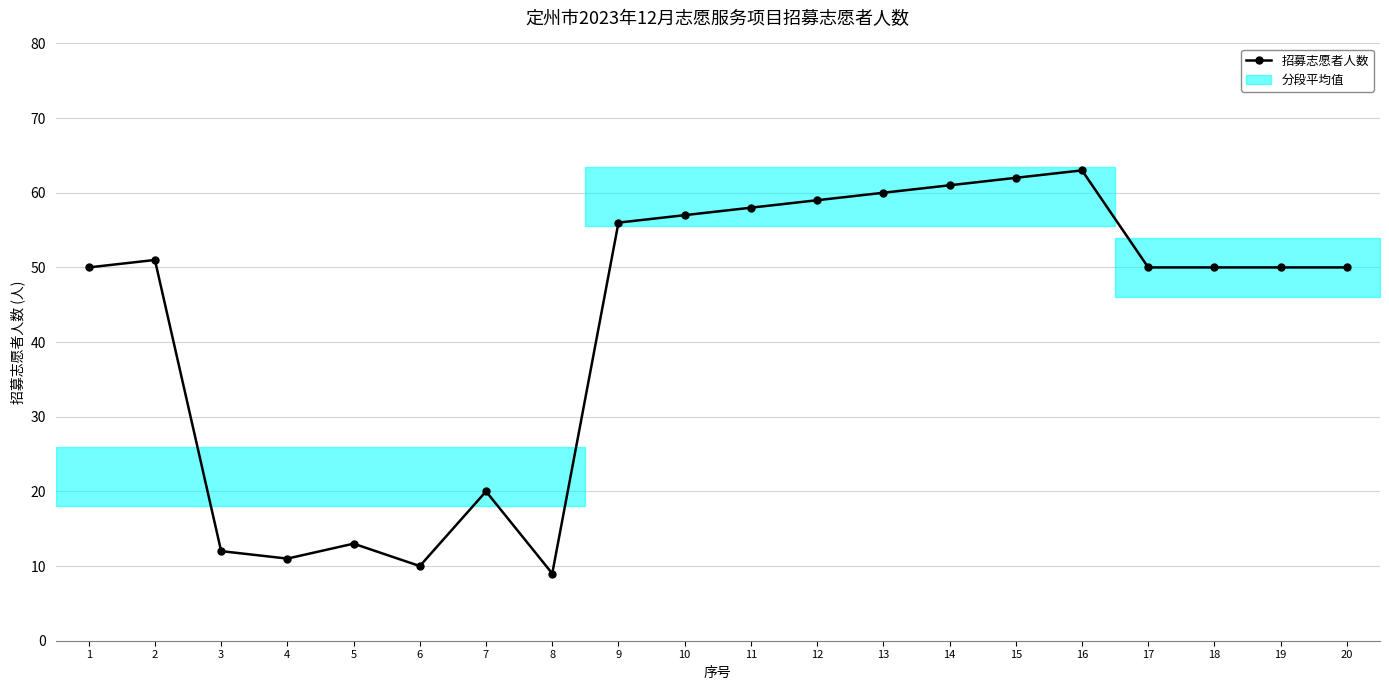

Which has a higher value, 14 or 4?

14